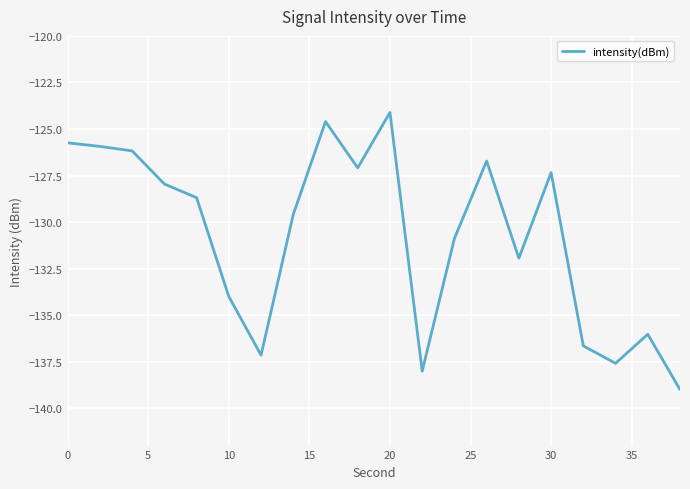

What is the minimum value shown in the chart?

-139.0